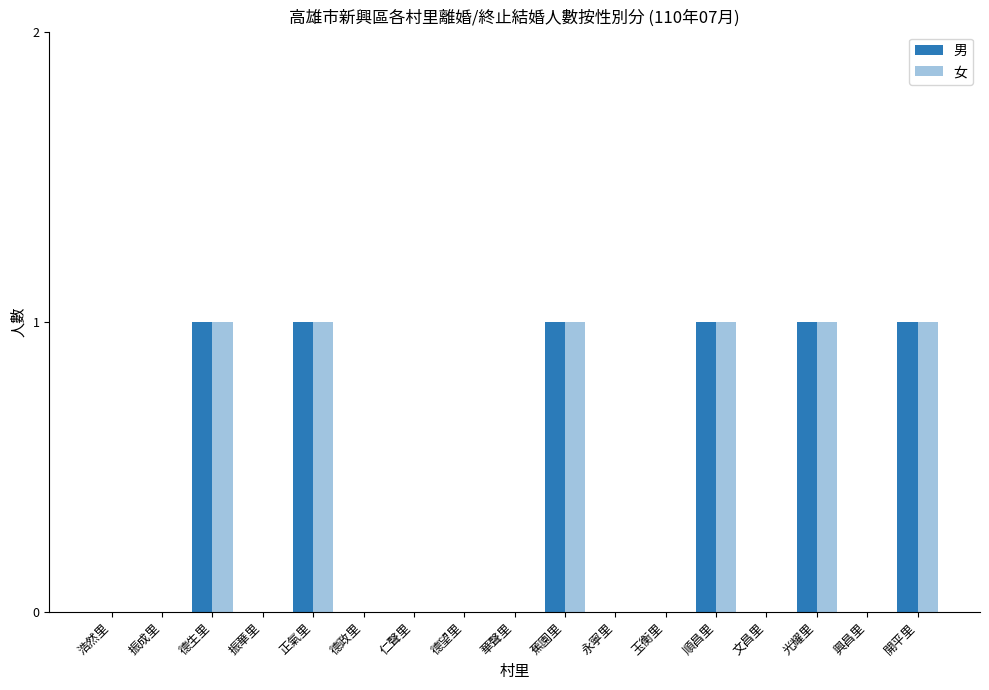

How many distinct data groups are displayed?

2